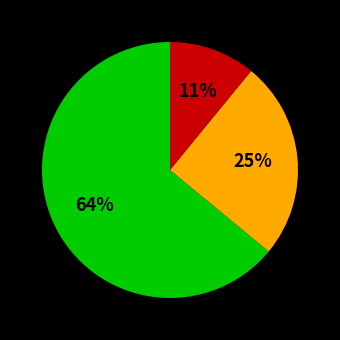

To the nearest percent, what is the difference between the largest and smallest slice percentages?

53%